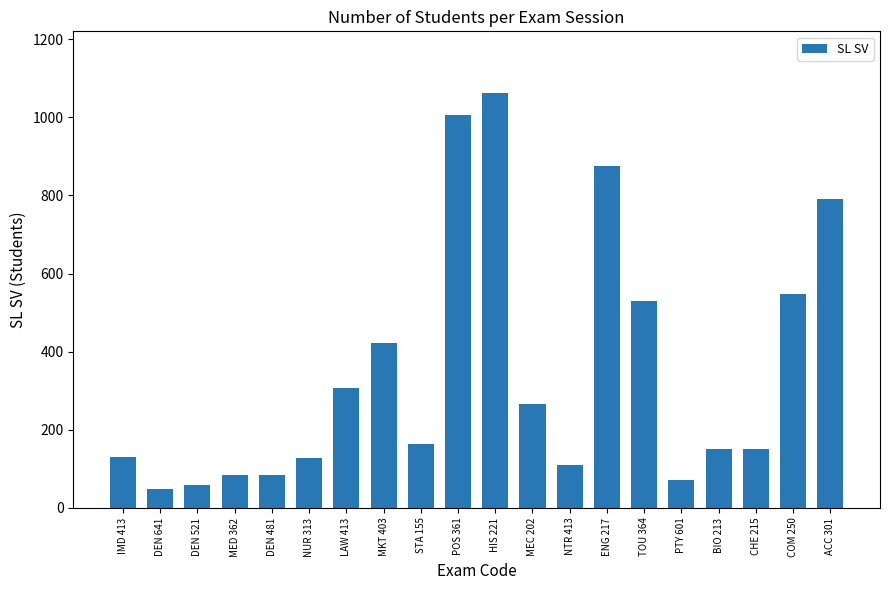

Where does the data first go above 164?

LAW 413